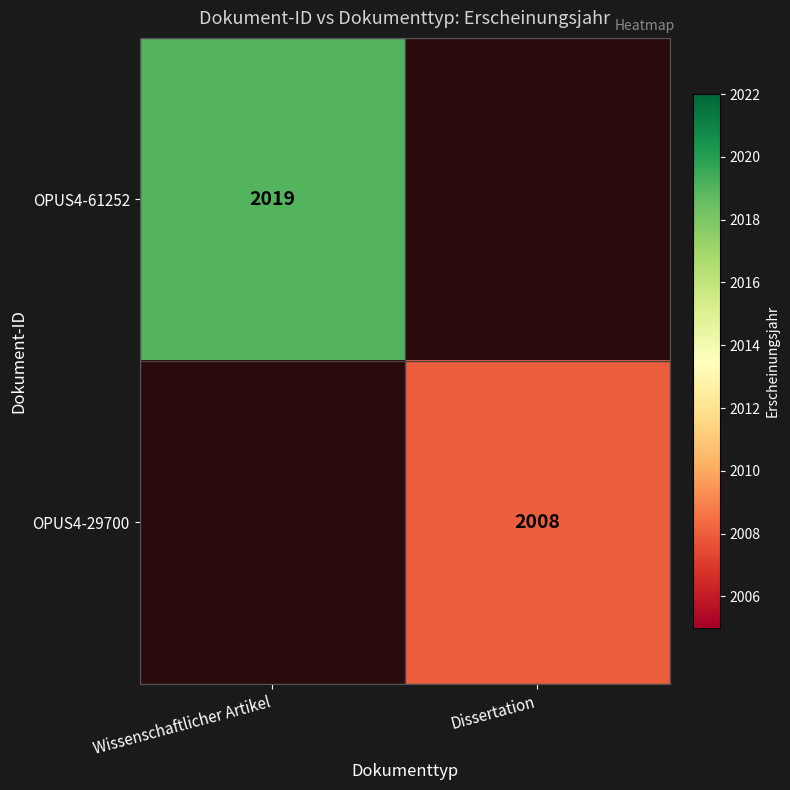

The value of OPUS4-61252 at Wissenschaftlicher Artikel is 2019. True or false?

True